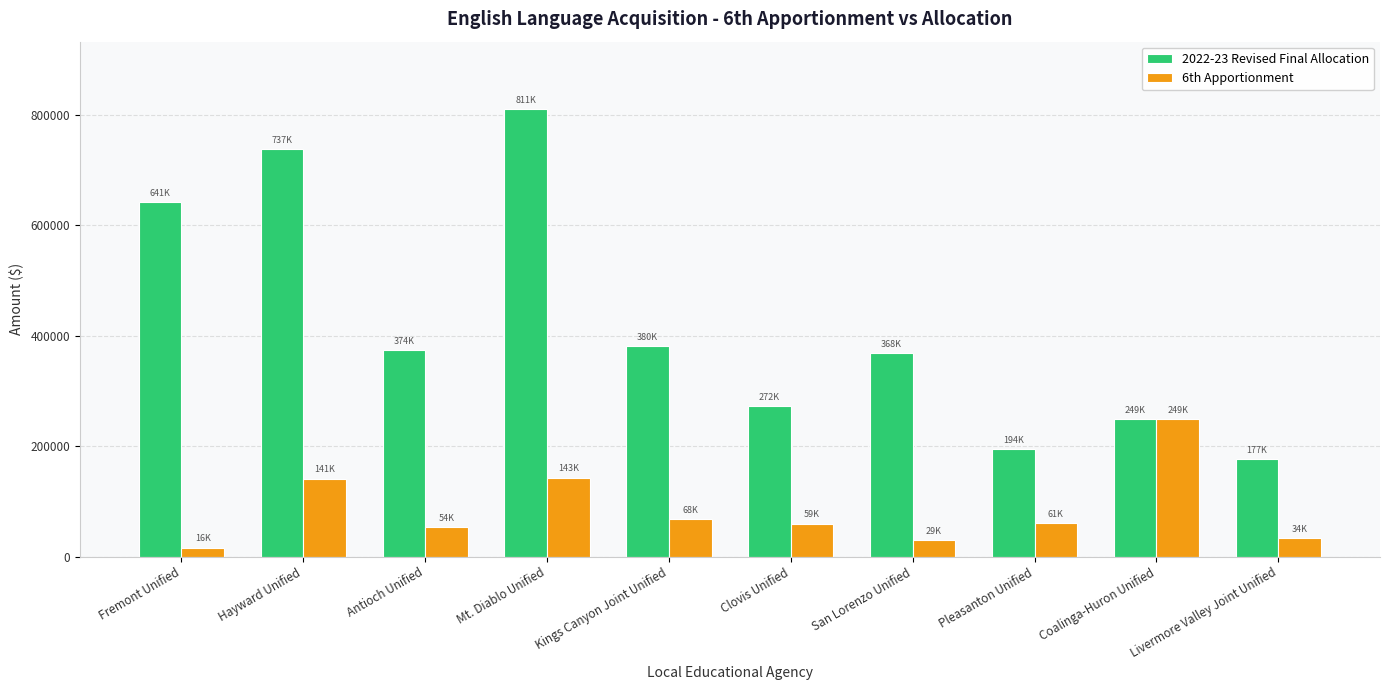

How many groups of bars are there?

10